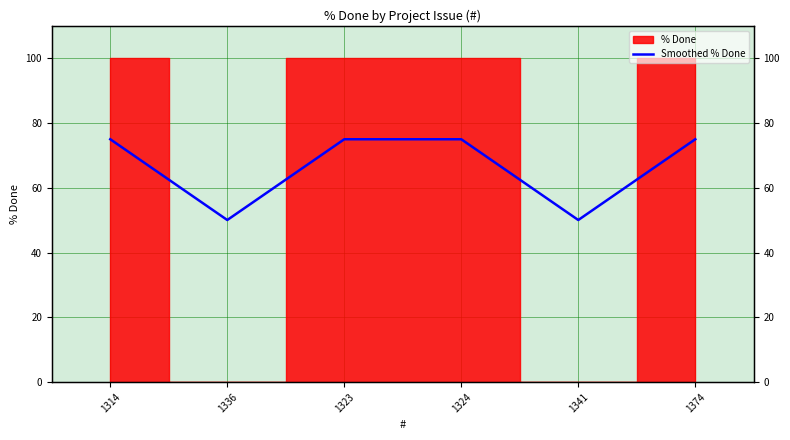

Reading left to right, extract all data points from this chart.

1314=75.0	1336=50.0	1323=75.0	1324=75.0	1341=50.0	1374=75.0